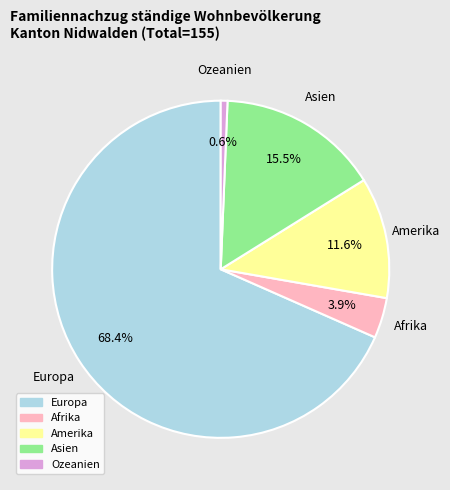

To the nearest percent, what is the average slice percentage?

20%